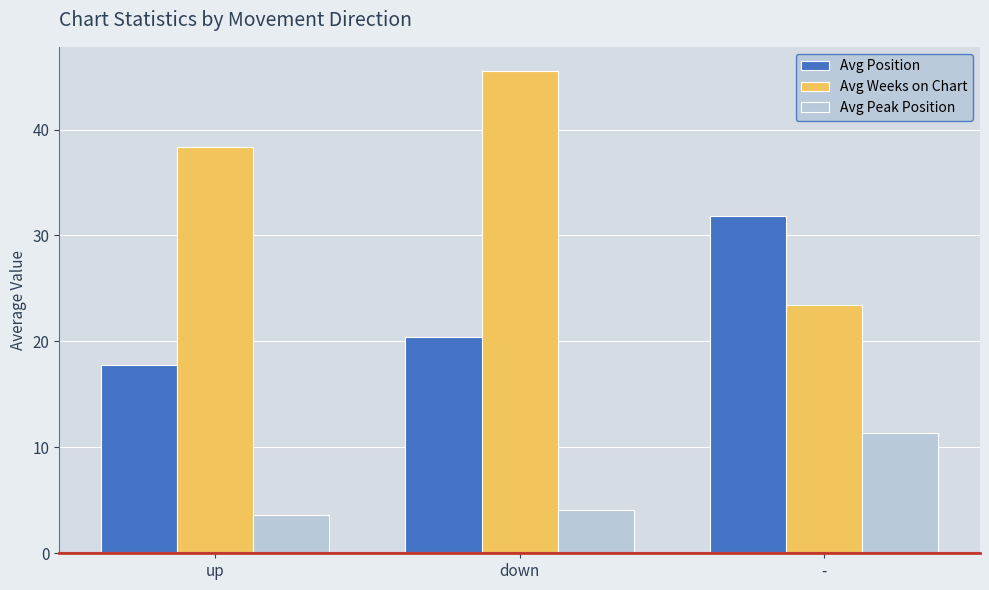

At how many categories does at least one series exceed 8?

3